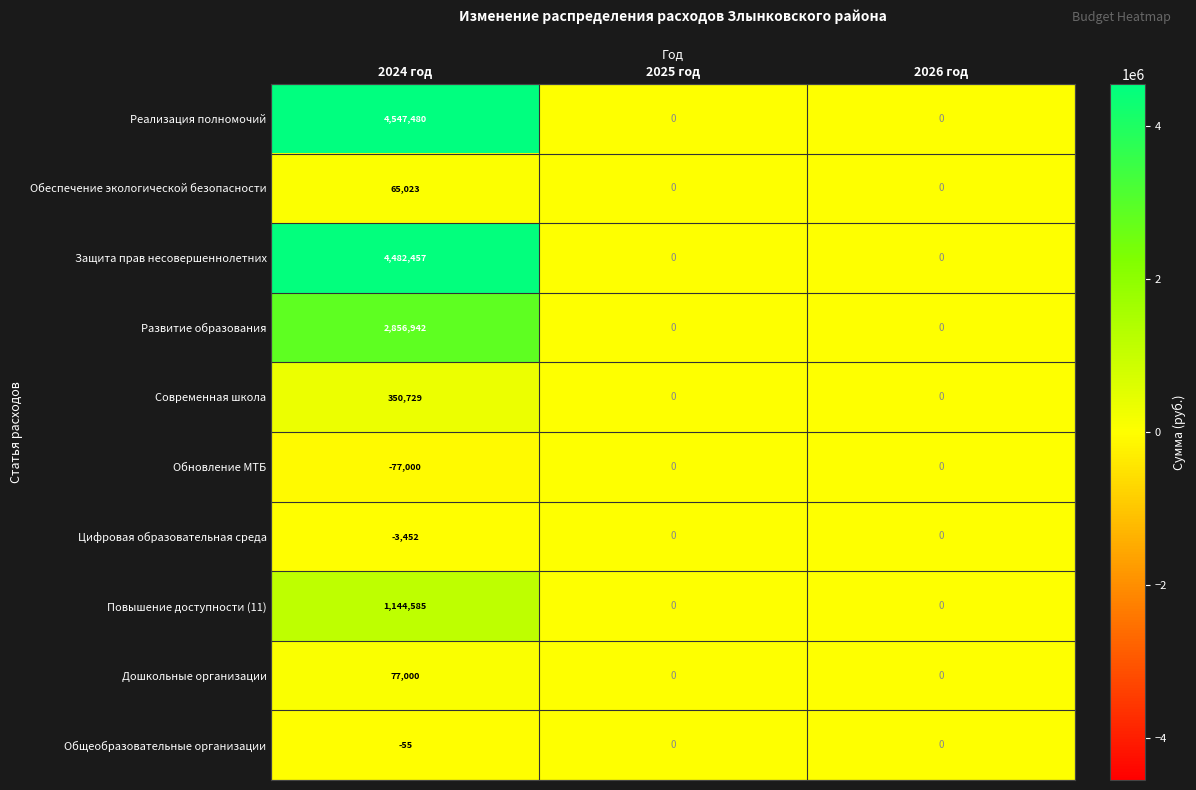

The value of Повышение доступности (11) at 2025 год is 0. True or false?

True